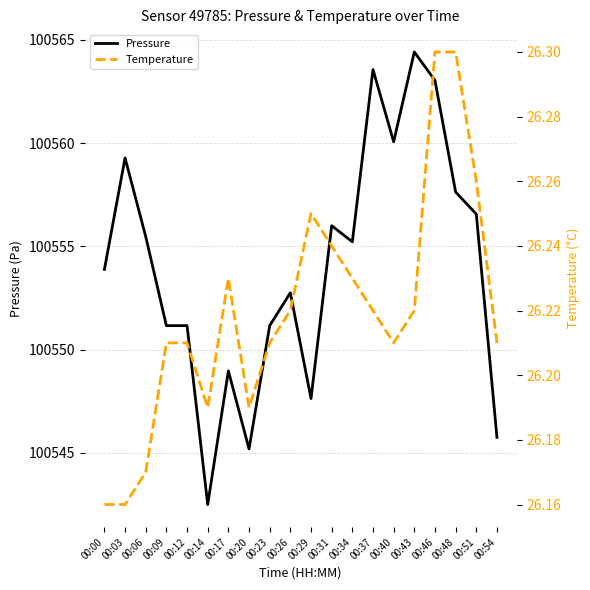

Reading left to right, list all the values displayed in this chart.

Pressure: 00:00=100553.9	00:03=100559.3	00:06=100555.5	00:09=100551.2	00:12=100551.2	00:14=100542.5	00:17=100549.0	00:20=100545.2	00:23=100551.2	00:26=100552.8	00:29=100547.6	00:31=100556.0	00:34=100555.2	00:37=100563.6	00:40=100560.1	00:43=100564.4	00:46=100563.0	00:48=100557.6	00:51=100556.6	00:54=100545.8
Temperature: 00:00=26.2	00:03=26.2	00:06=26.2	00:09=26.2	00:12=26.2	00:14=26.2	00:17=26.2	00:20=26.2	00:23=26.2	00:26=26.2	00:29=26.2	00:31=26.2	00:34=26.2	00:37=26.2	00:40=26.2	00:43=26.2	00:46=26.3	00:48=26.3	00:51=26.3	00:54=26.2